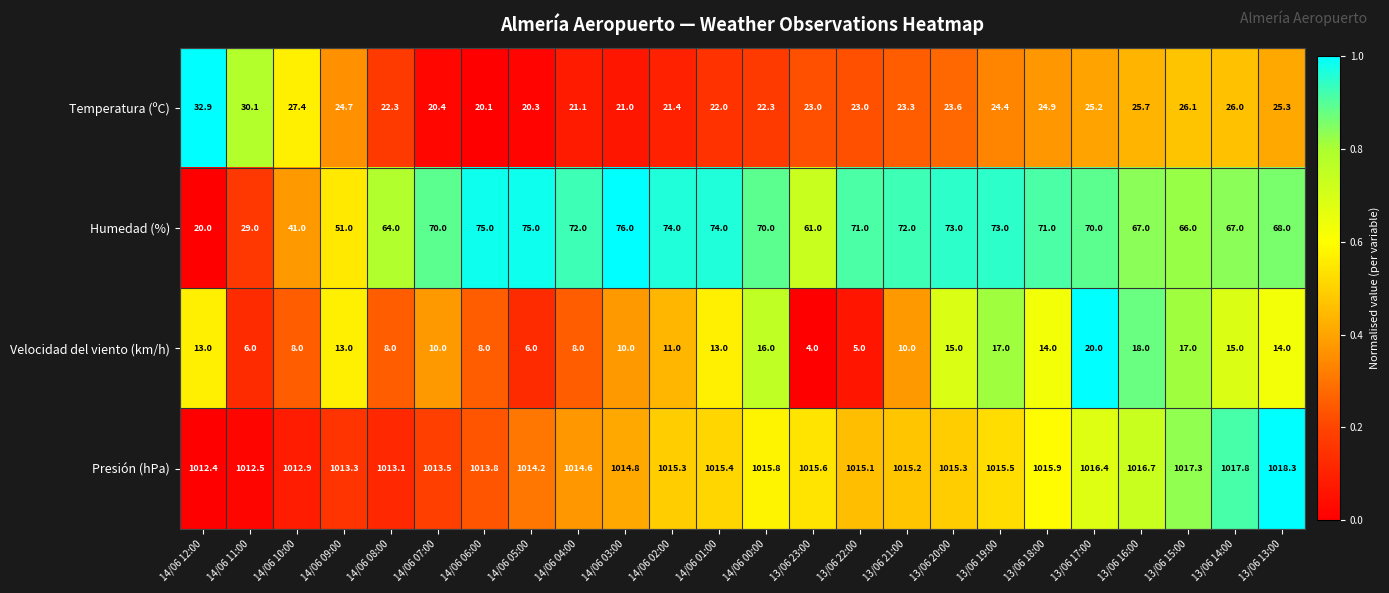

What is the total value across all series at 14/06 10:00?

1089.3